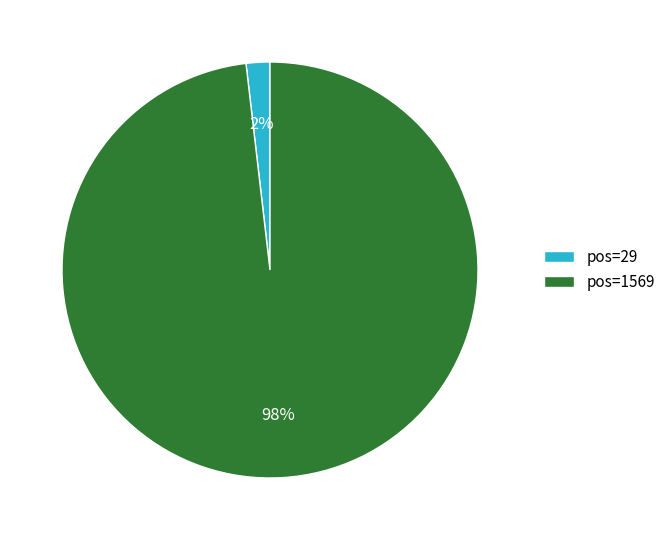

Combined, do pos=29 and pos=1569 account for over 50%?

Yes